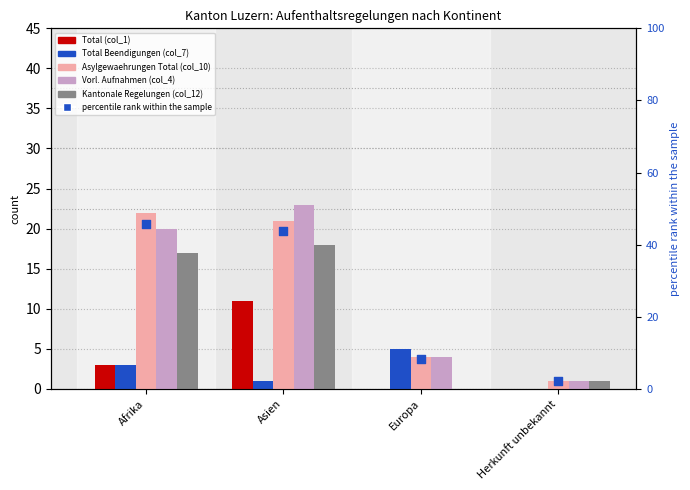

Which series reaches the minimum Y coordinate?

Total (col_1)